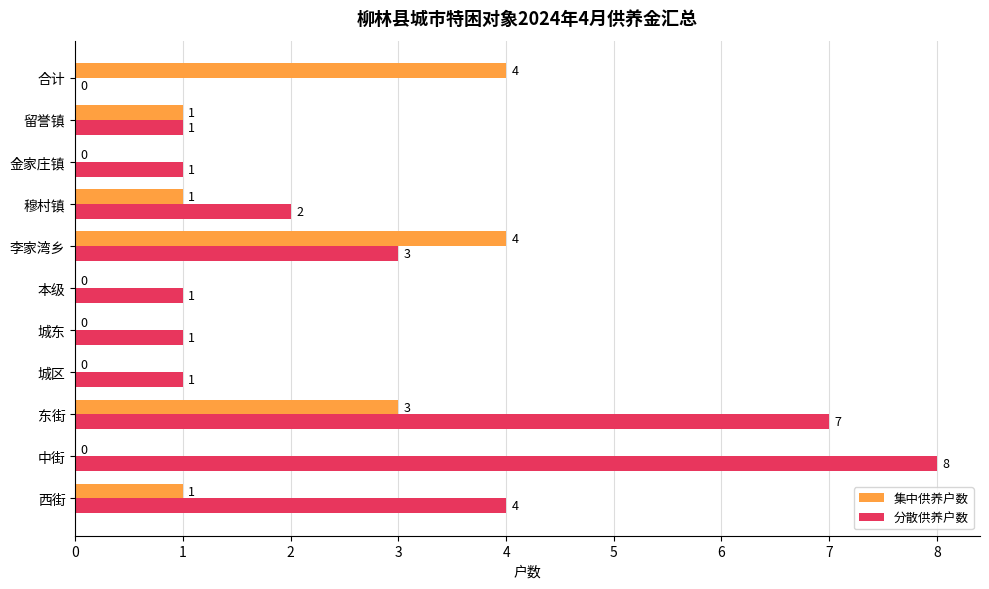

The value of 集中供养户数 at 城东 is -1. True or false?

False